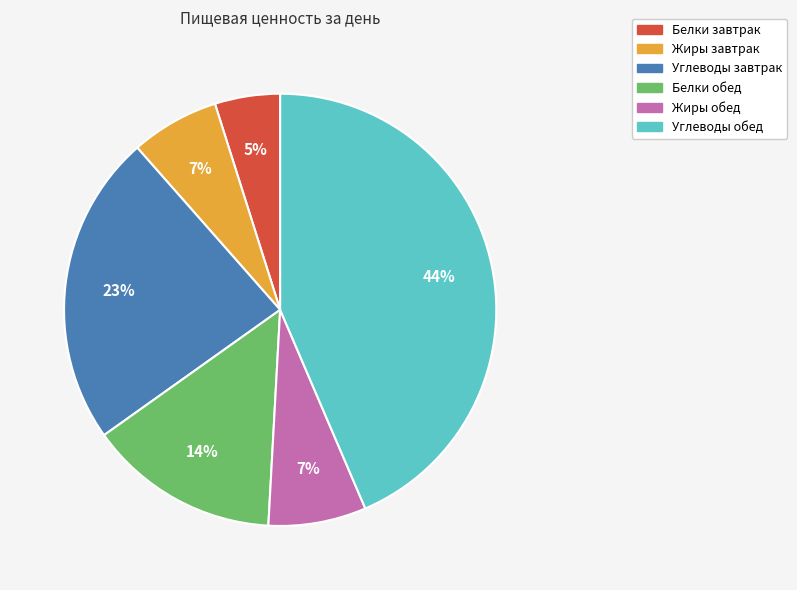

To the nearest percent, what is the difference between the largest and smallest slice percentages?

39%